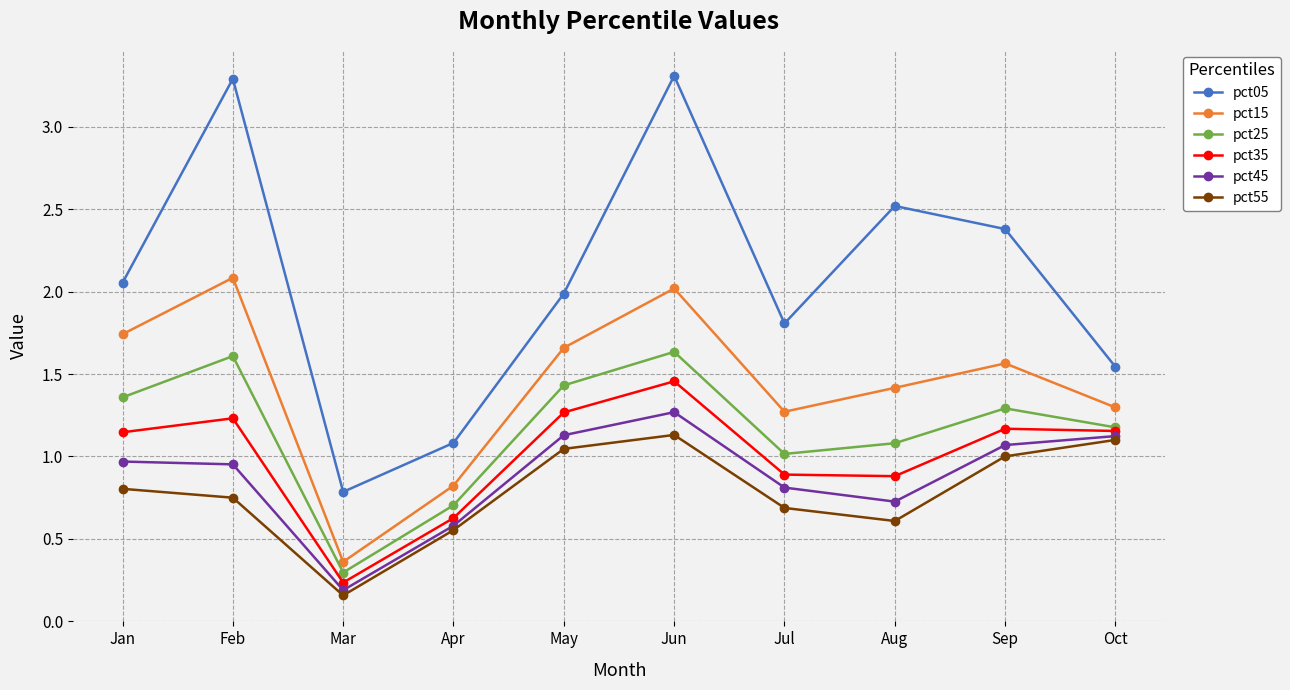

What is the maximum value shown in the chart?

3.3